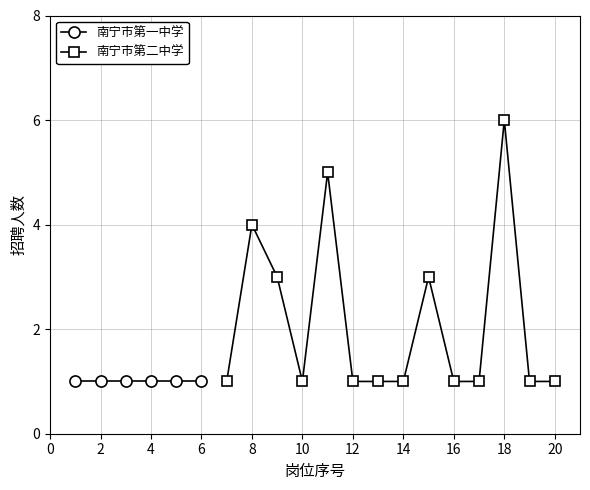

Approximately how many times larger is the value at 16 compared to 12?

1.0